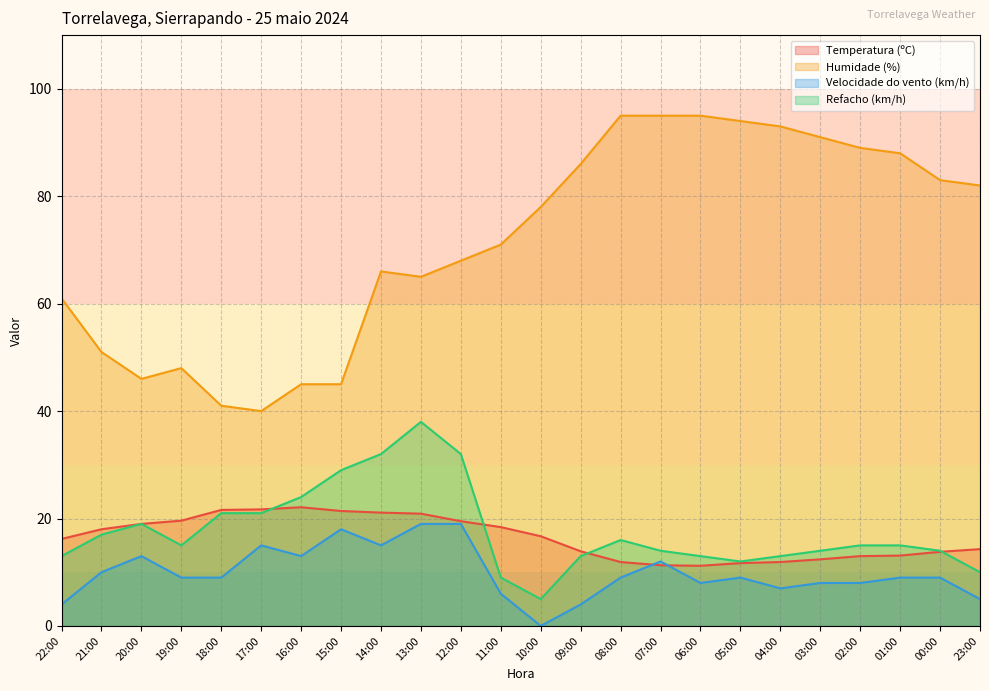

At which label does Temperatura (ºC) first exceed 16?

22:00